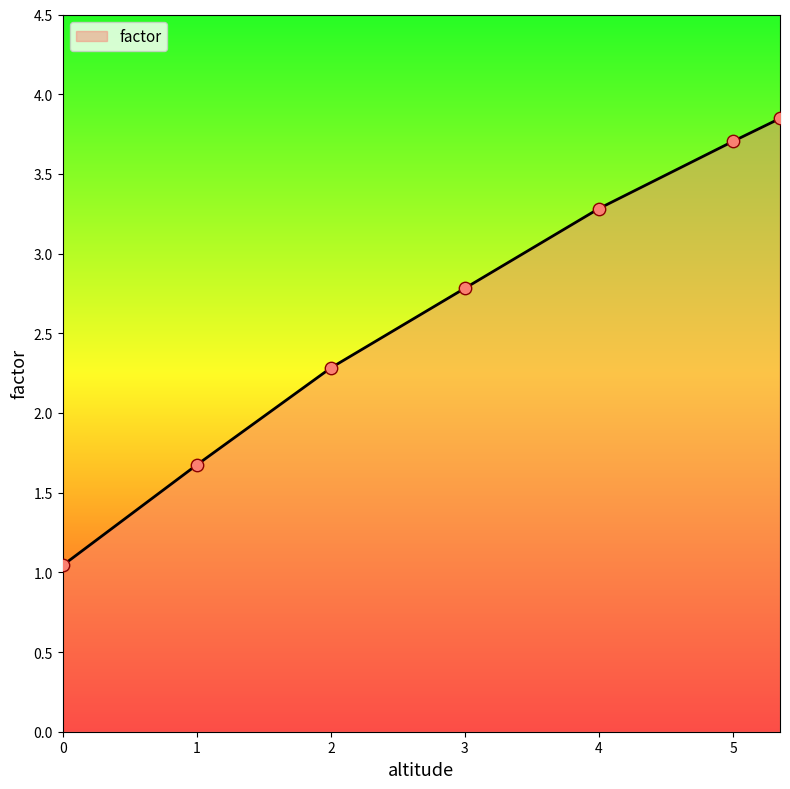

True or false: there are more than 1 points higher than both neighbors.

False